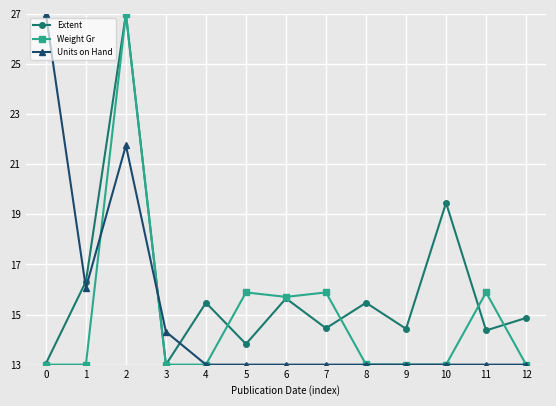

What is the sum of all Extent values?

207.3